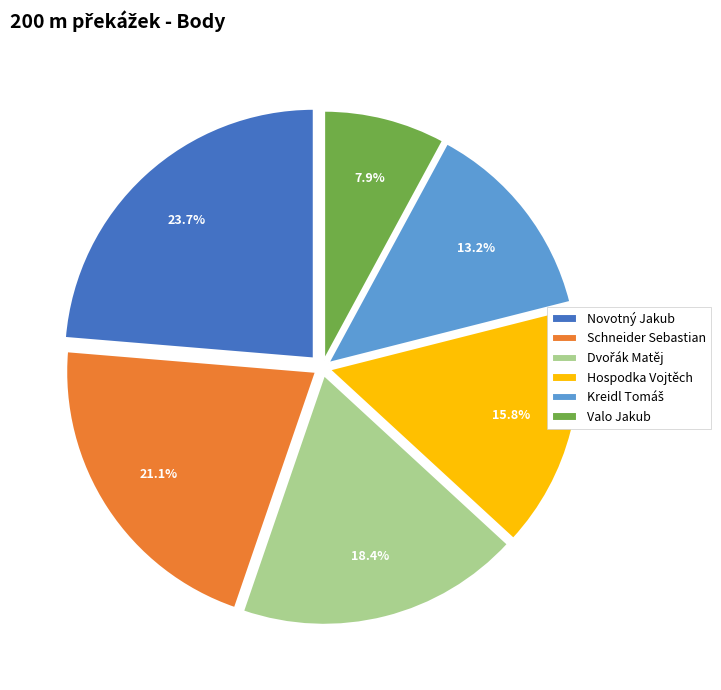

Is it true that Hospodka Vojtěch is 16% of the pie?

True